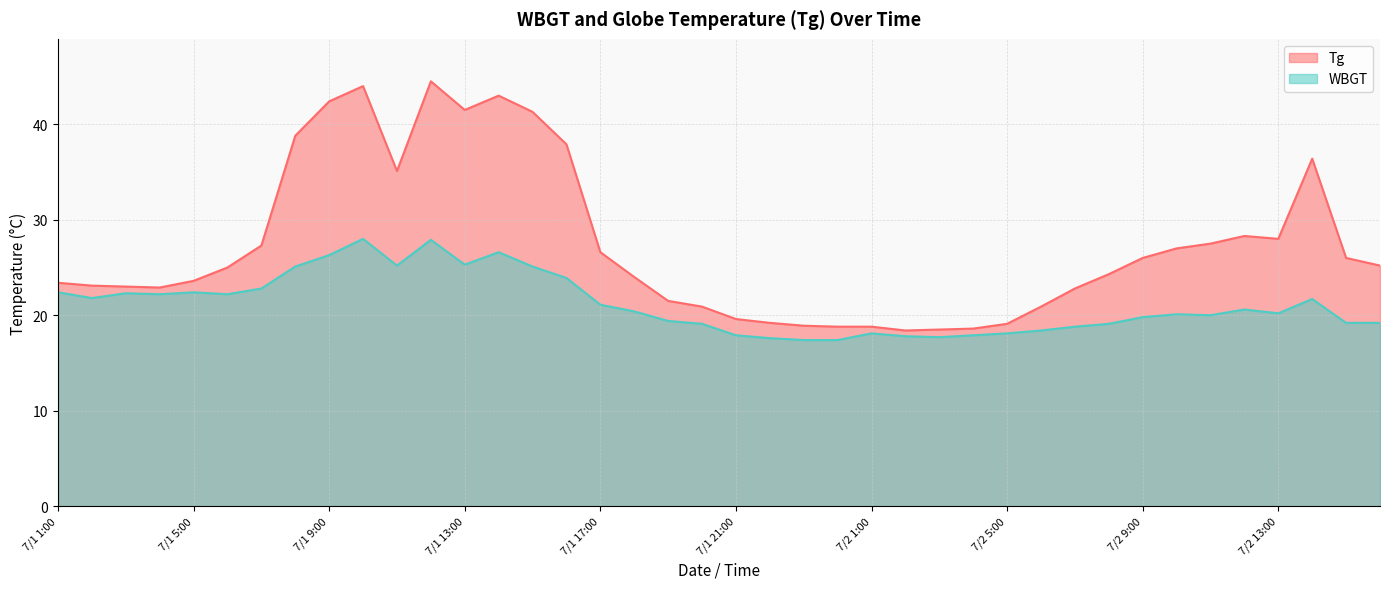

At which label does WBGT reach its peak?

7/1 10:00